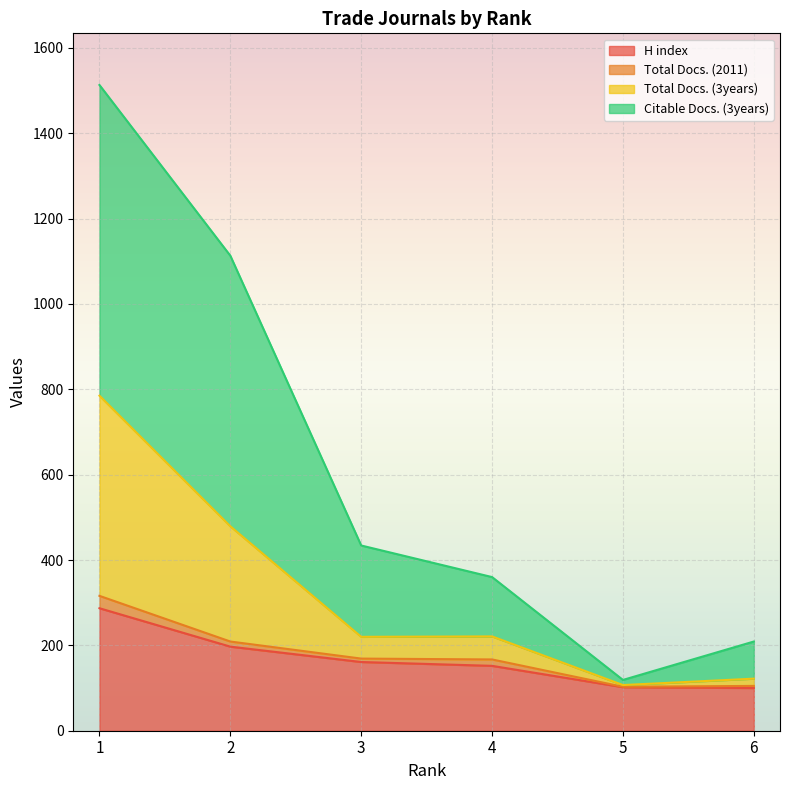

What is the highest value of the H index series?

287